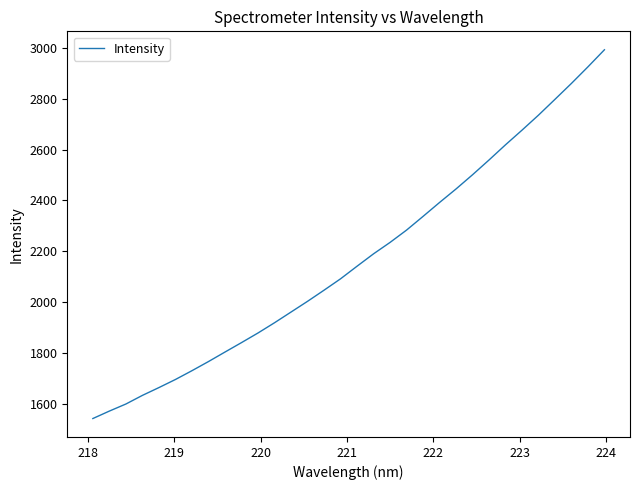

What is the maximum value shown in the chart?

2992.4